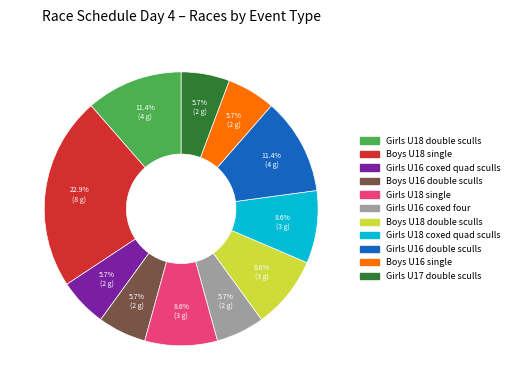

Is it true that Girls U18 coxed quad sculls is 9% of the pie?

True